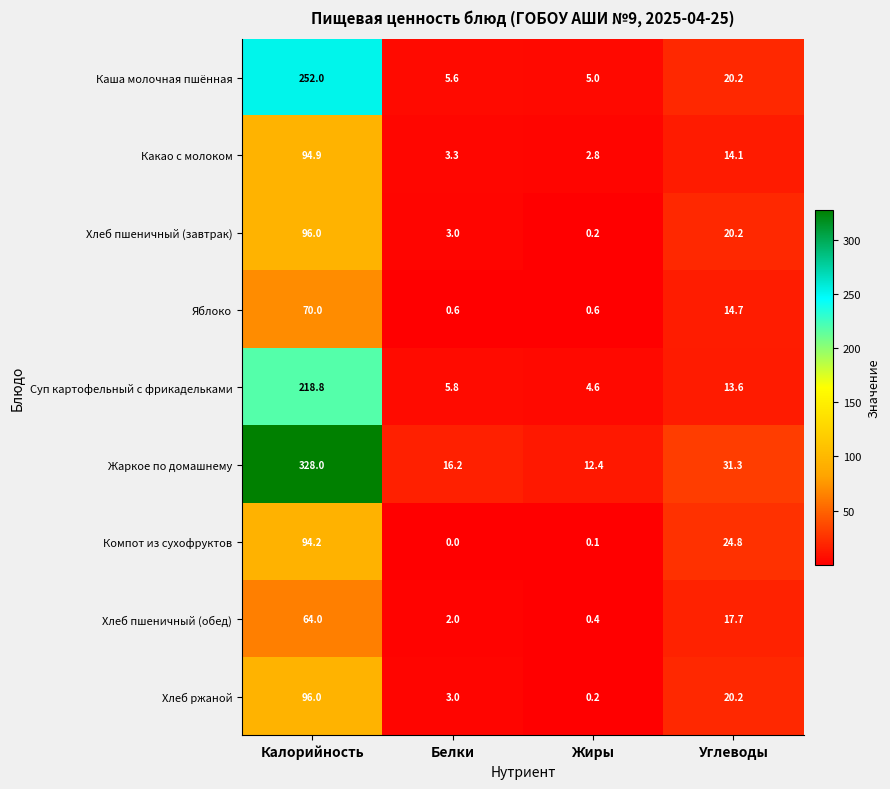

Which label corresponds to the smallest value in the chart?

Белки